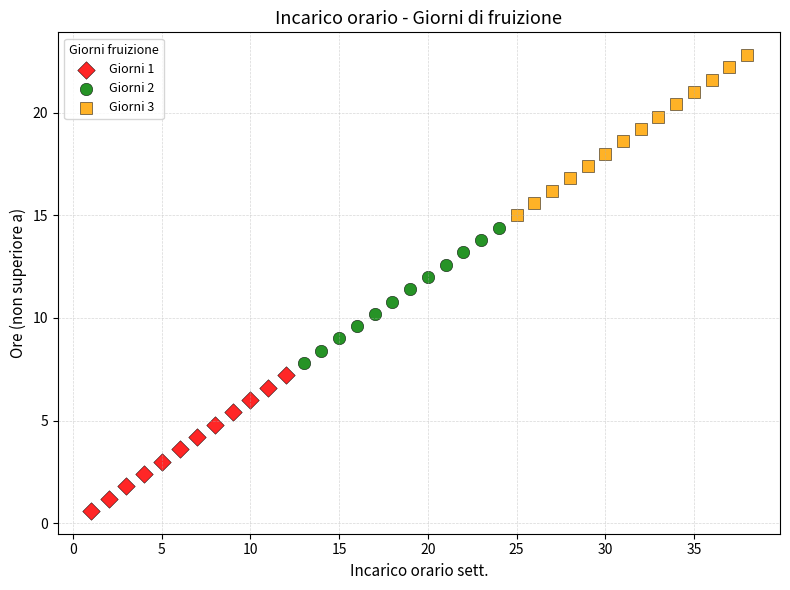

Which series reaches the minimum Y coordinate?

Giorni 1